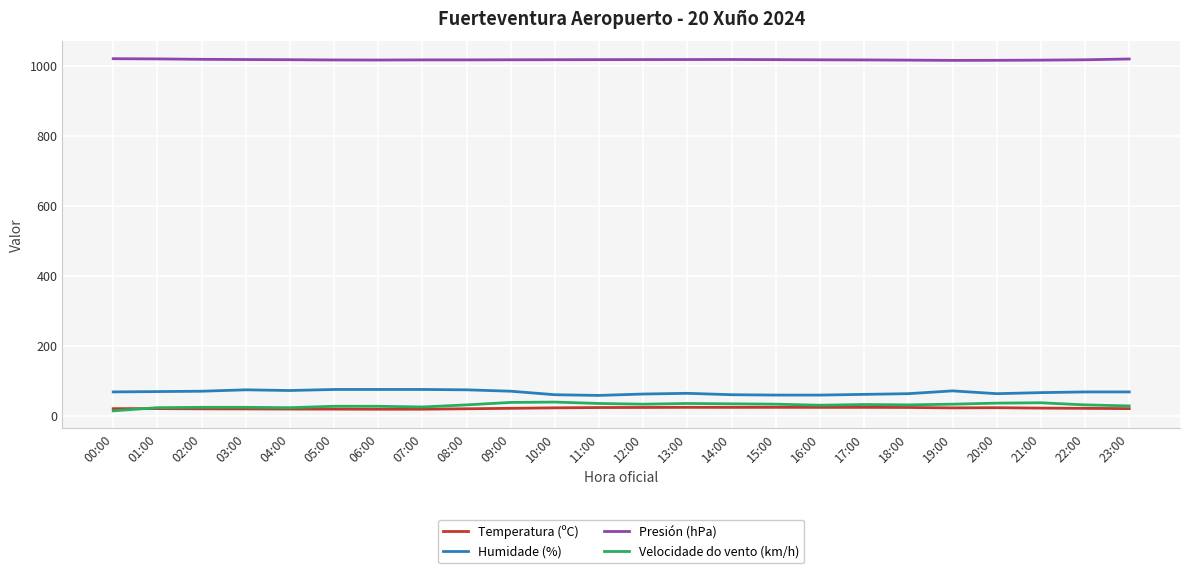

What is the difference between the maximum and minimum values in the Humidade (%) series?

17.0